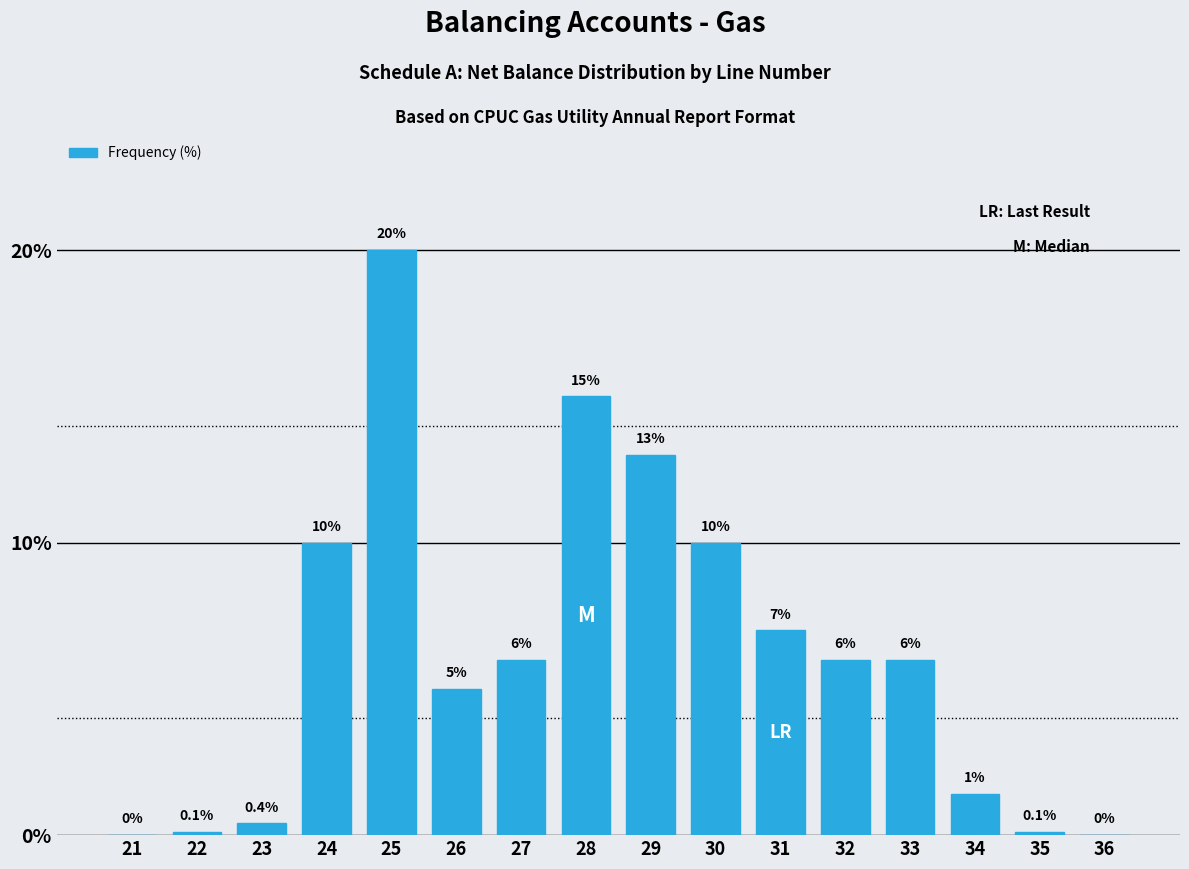

Reading left to right, list all the values displayed in this chart.

21=0.0	22=0.1	23=0.4	24=10.0	25=20.0	26=5.0	27=6.0	28=15.0	29=13.0	30=10.0	31=7.0	32=6.0	33=6.0	34=1.4	35=0.1	36=0.0